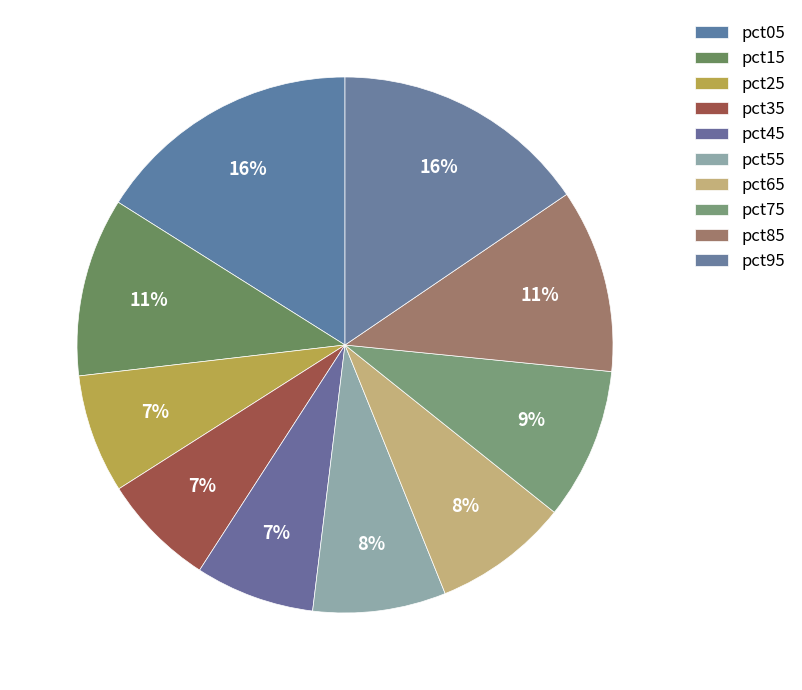

Which slice is the smallest?

pct35